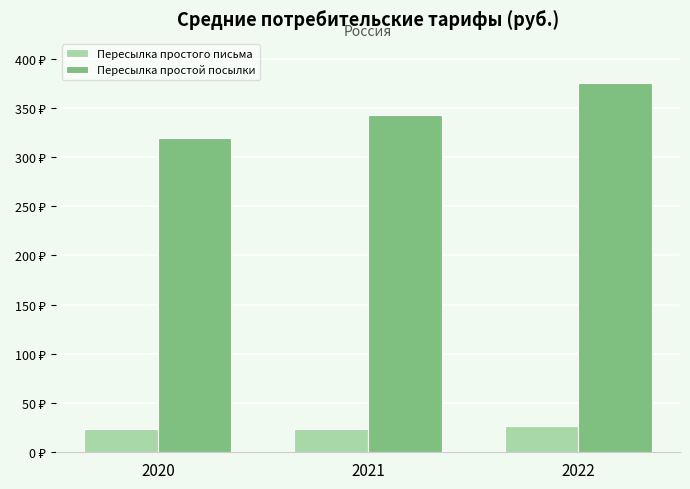

What are all the series names shown in the legend?

Пересылка простого письма, Пересылка простой посылки